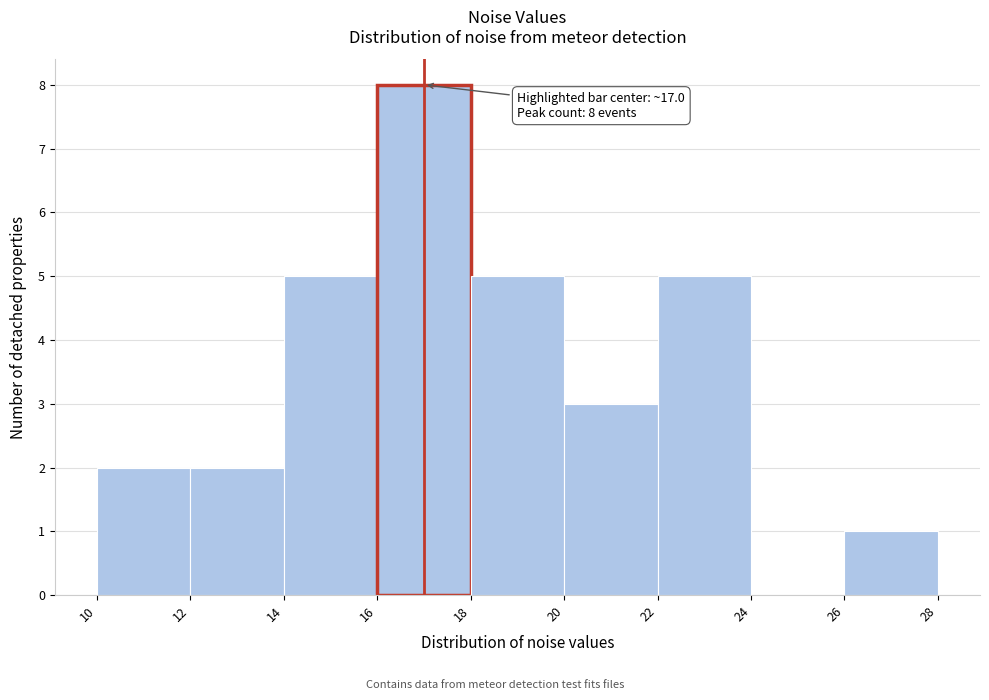

Which range on the x-axis has the tallest bar?

16 to 18